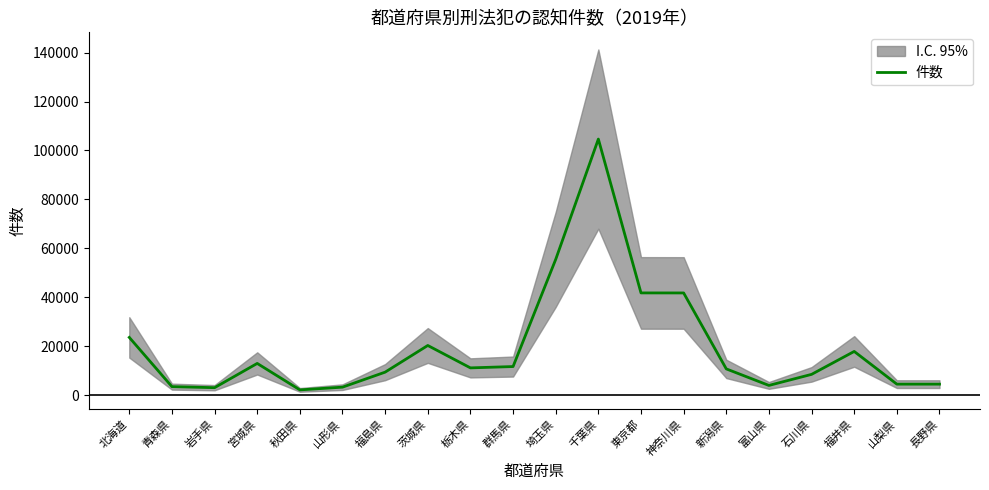

List the labels in order of value, smallest first.

秋田県, 岩手県, 山形県, 青森県, 富山県, 山梨県, 長野県, 石川県, 福島県, 新潟県, 栃木県, 群馬県, 宮城県, 福井県, 茨城県, 北海道, 神奈川県, 東京都, 埼玉県, 千葉県